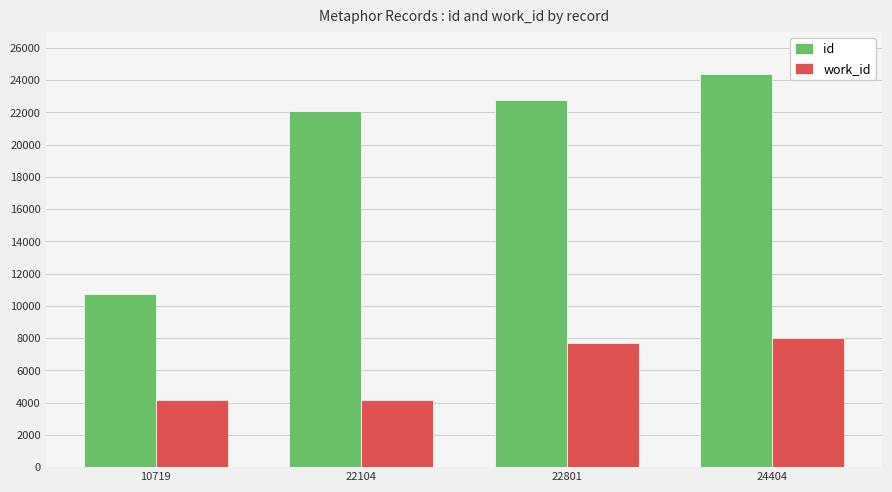

What is the difference between the maximum and minimum values in the work_id series?

3866